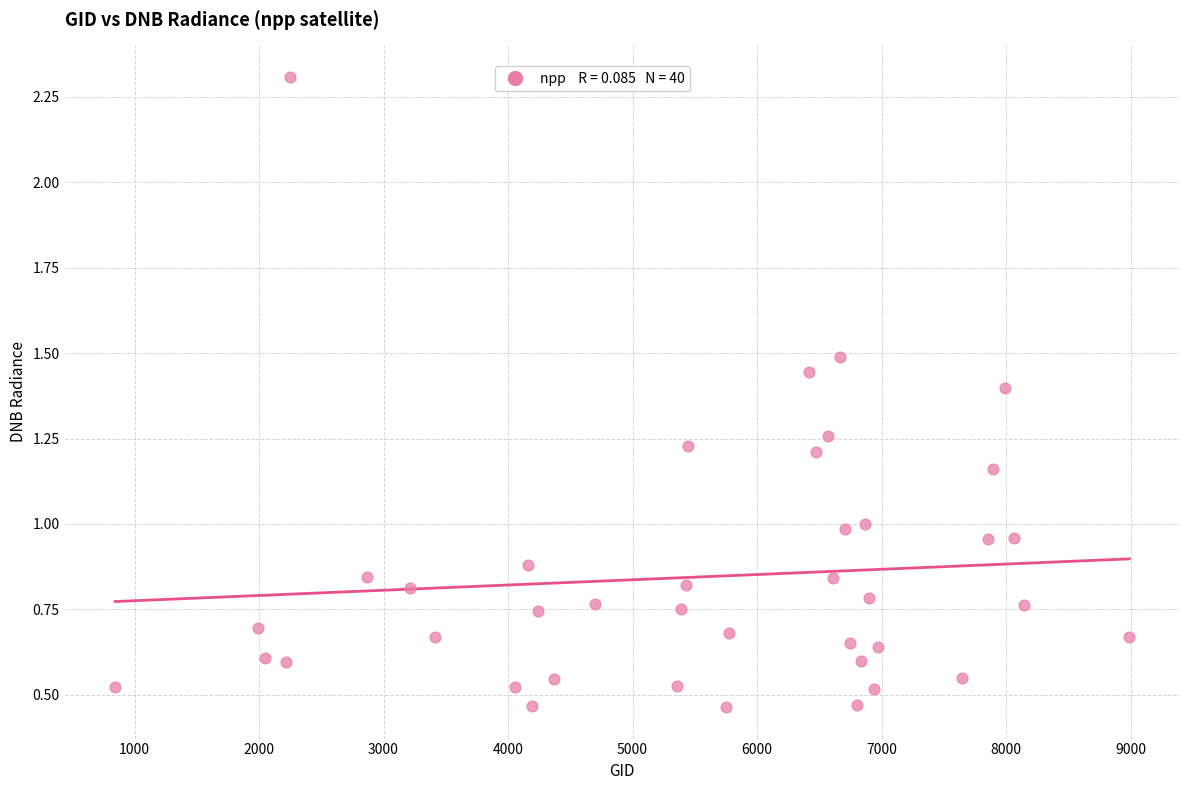

What is the range of X values (max minus min)?

8145.0